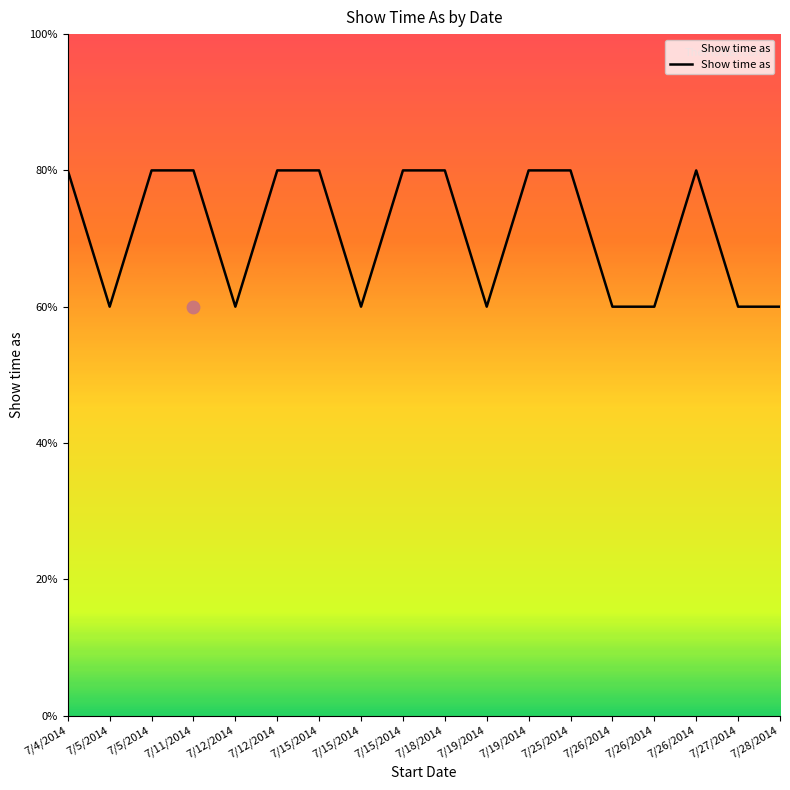

Which has a higher value, 7/11/2014 or 7/15/2014?

7/11/2014